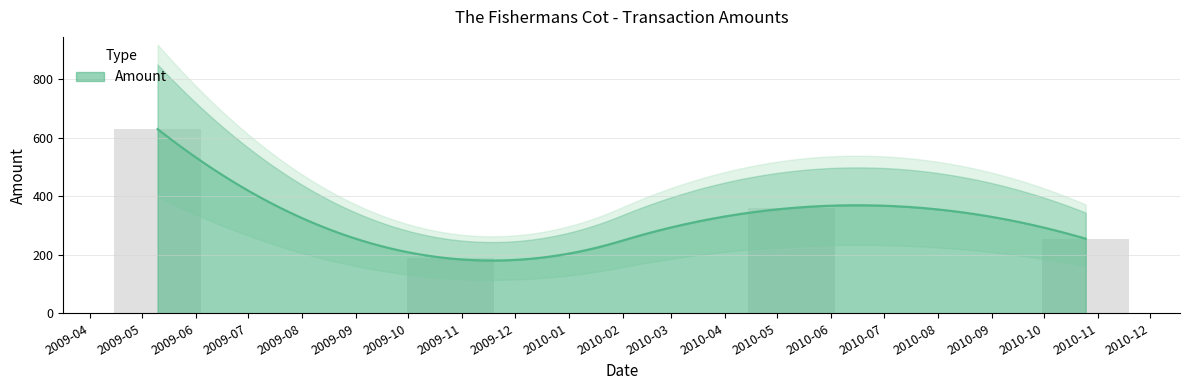

Reading left to right, transcribe all the data shown in this chart.

2009-05-10=630.0	2009-10-25=187.5	2010-05-09=360.0	2010-10-25=255.0